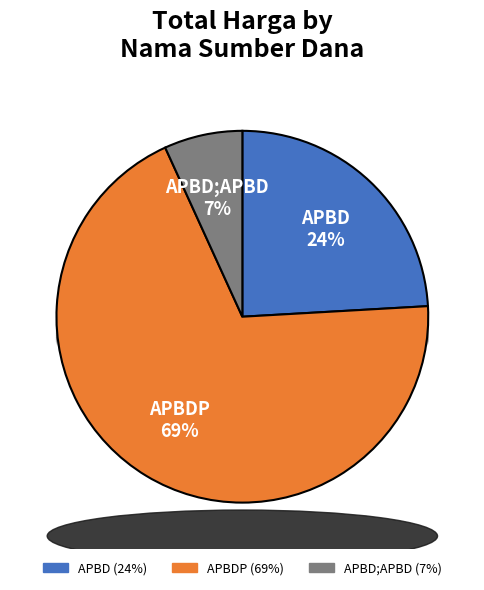

Is the sum of 31 and 10 greater than half?

No